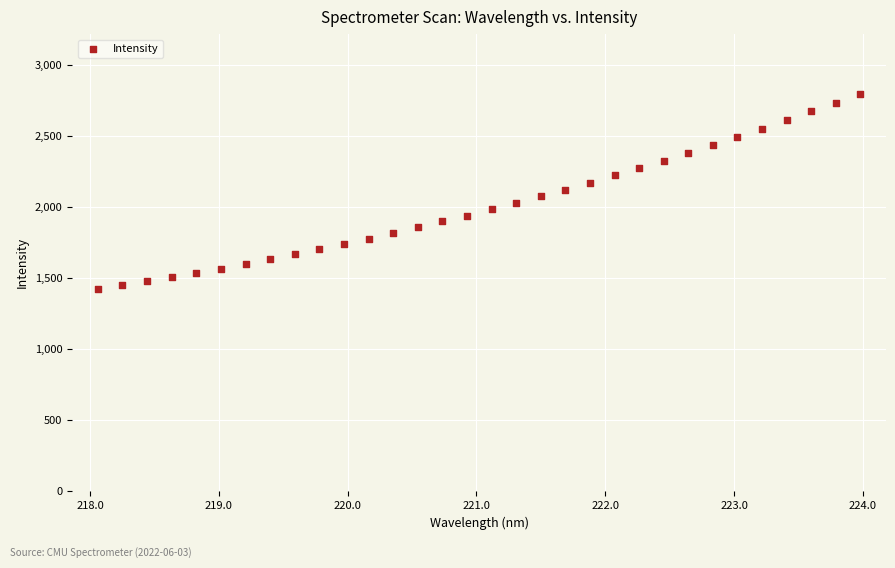

What is the range of X values (max minus min)?

5.9